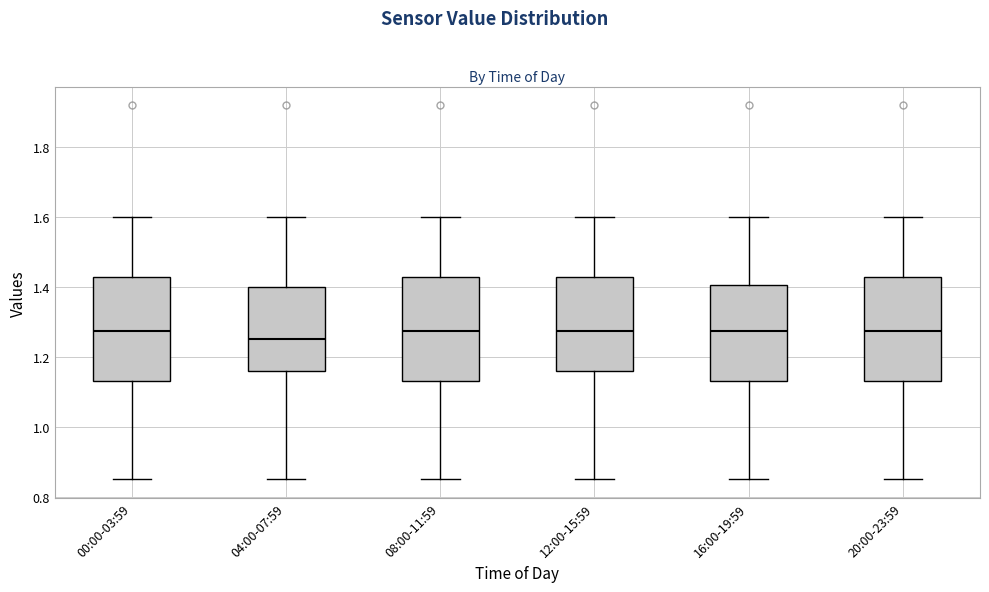

Reading left to right, transcribe this box plot: for each box, give where its median line is, the range the box spans, and where its two whiskers end, as read against the y-axis. The values are not printed on the chart, so give them approximately, as read against the axis.

00:00-03:59: median 1.28, box 1.14 to 1.42, whiskers 0.86 to 1.60
04:00-07:59: median 1.26, box 1.16 to 1.40, whiskers 0.86 to 1.60
08:00-11:59: median 1.28, box 1.14 to 1.42, whiskers 0.86 to 1.60
12:00-15:59: median 1.28, box 1.16 to 1.42, whiskers 0.86 to 1.60
16:00-19:59: median 1.28, box 1.14 to 1.40, whiskers 0.86 to 1.60
20:00-23:59: median 1.28, box 1.14 to 1.42, whiskers 0.86 to 1.60